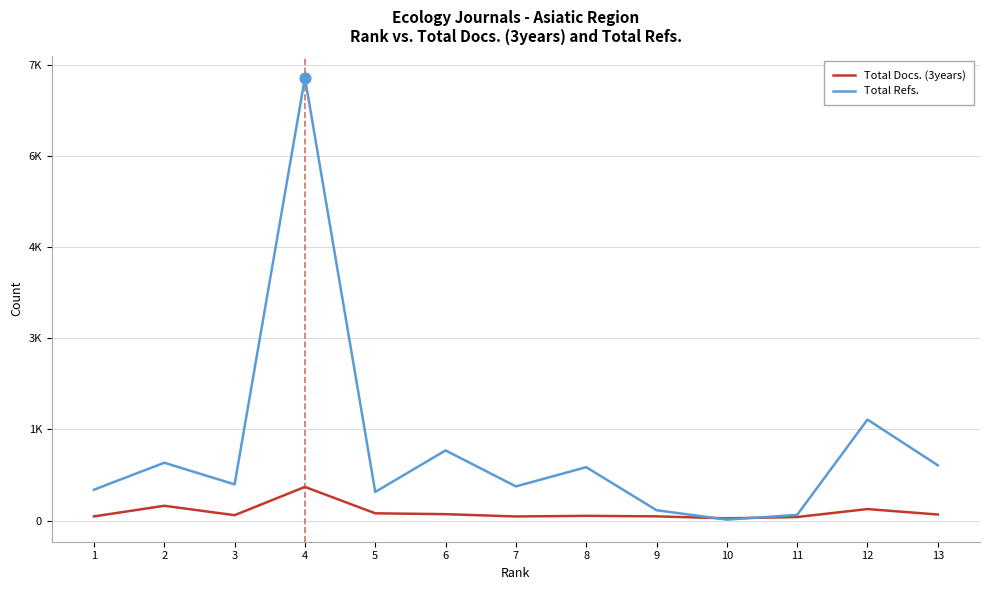

What is the total value across all series at 8?

956